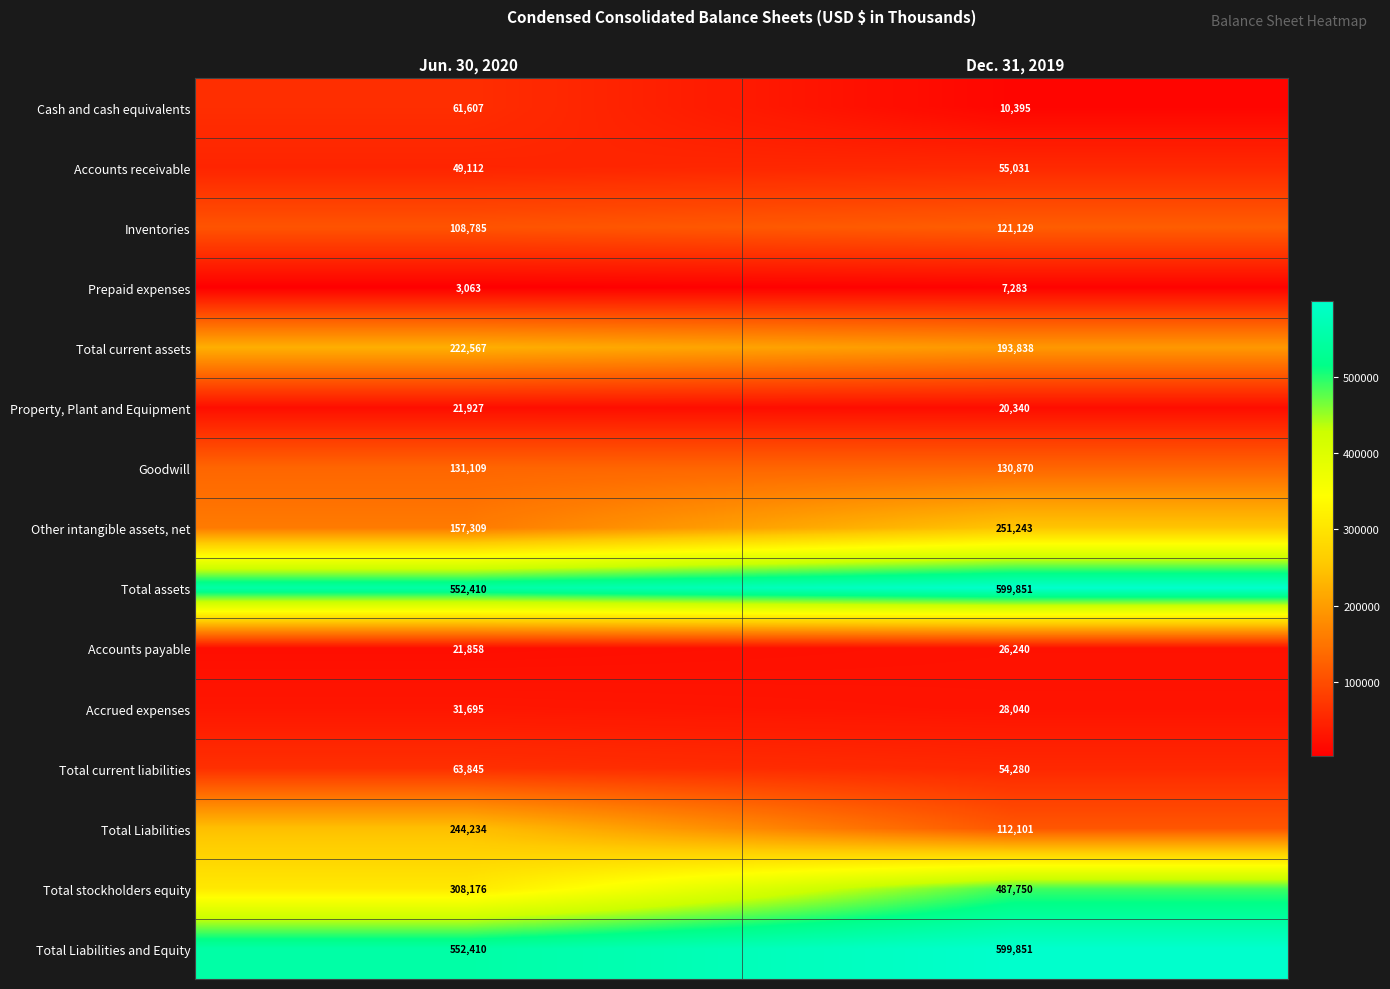

Reading left to right, what are all the values shown in this chart?

Cash and cash equivalents: 61607	10395
Accounts receivable: 49112	55031
Inventories: 108785	121129
Prepaid expenses: 3063	7283
Total current assets: 222567	193838
Property, Plant and Equipment: 21927	20340
Goodwill: 131109	130870
Other intangible assets, net: 157309	251243
Total assets: 552410	599851
Accounts payable: 21858	26240
Accrued expenses: 31695	28040
Total current liabilities: 63845	54280
Total Liabilities: 244234	112101
Total stockholders equity: 308176	487750
Total Liabilities and Equity: 552410	599851